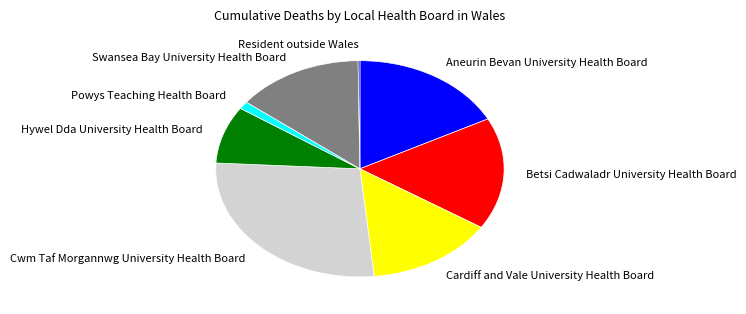

The Powys Teaching Health Board slice represents 1% of the pie. True or false?

True